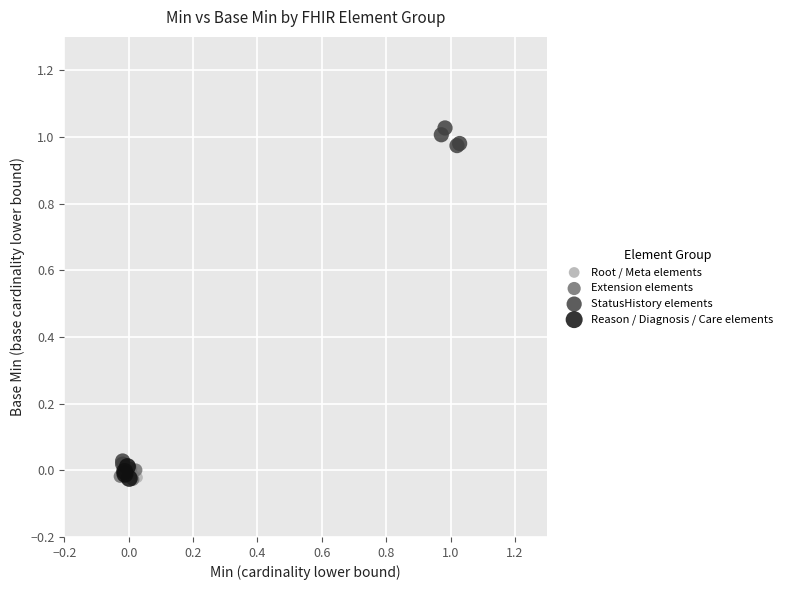

Which series contains the highest Y value?

StatusHistory elements